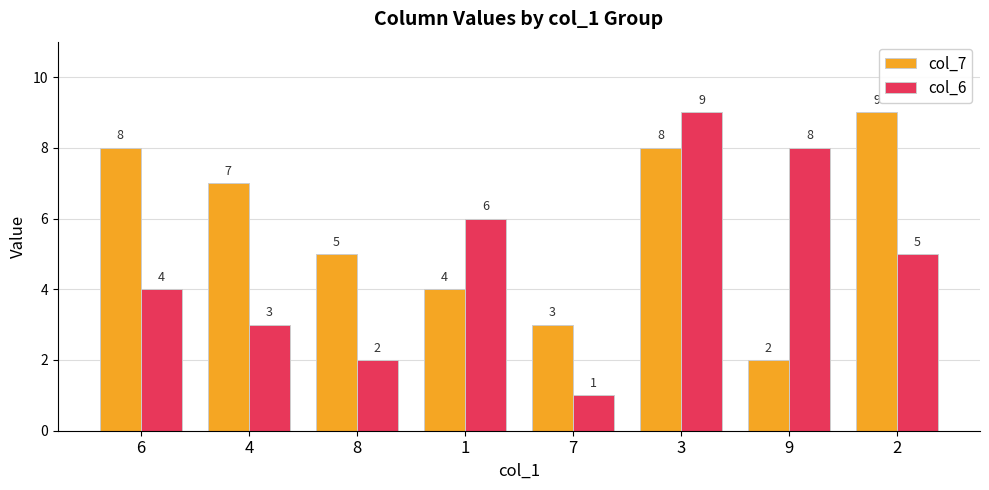

What is the sum of the col_6 values at 4 and 9?

11